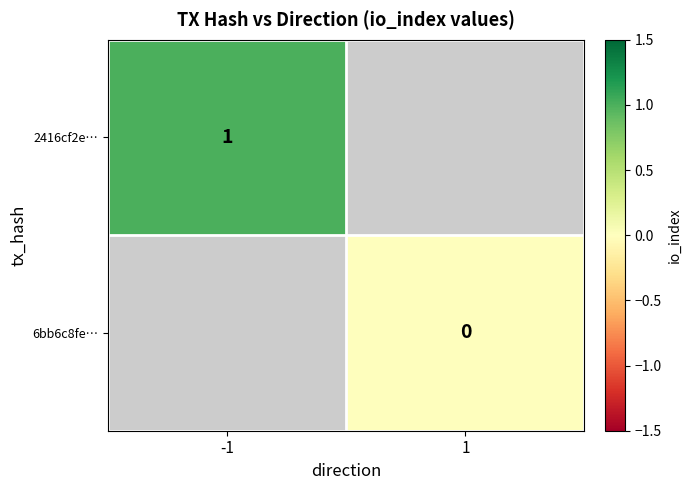

At 1, list the series in order from smallest to largest.

2416cf2e…, 6bb6c8fe…